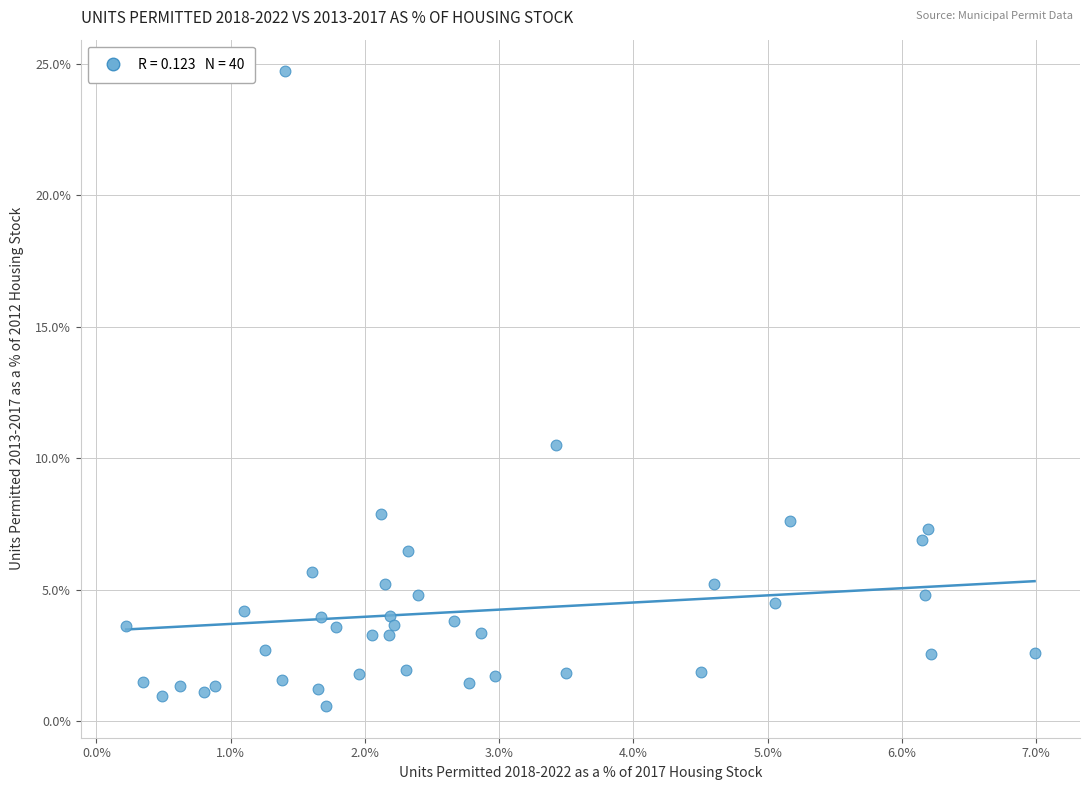

What is the range of X values (max minus min)?

6.8